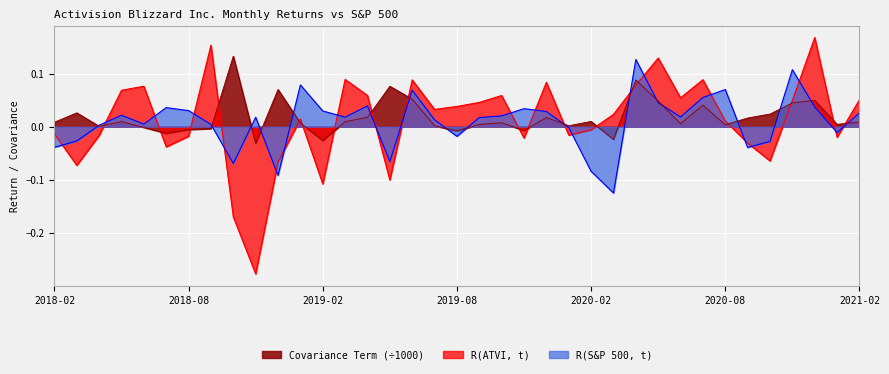

Reading right to left, transcribe all the data shown in this chart.

R(ATVI, t): 0.1	-0.0	0.2	0.0	-0.1	-0.0	0.0	0.1	0.1	0.1	0.1	0.0	-0.0	-0.0	0.1	-0.0	0.1	0.0	0.0	0.0	0.1	-0.1	0.1	0.1	-0.1	0.0	-0.1	-0.3	-0.2	0.2	-0.0	-0.0	0.1	0.1	-0.0	-0.1	-0.0
R(S&P 500, t): 0.0	-0.0	0.0	0.1	-0.0	-0.0	0.1	0.1	0.0	0.0	0.1	-0.1	-0.1	-0.0	0.0	0.0	0.0	0.0	-0.0	0.0	0.1	-0.1	0.0	0.0	0.0	0.1	-0.1	0.0	-0.1	0.0	0.0	0.0	0.0	0.0	0.0	-0.0	-0.0
Covariance Term: 0.0	0.0	0.0	0.0	0.0	0.0	0.0	0.0	0.0	0.0	0.1	-0.0	0.0	0.0	0.0	-0.0	0.0	0.0	-0.0	0.0	0.1	0.1	0.0	0.0	-0.0	0.0	0.1	-0.0	0.1	-0.0	-0.0	-0.0	-0.0	0.0	0.0	0.0	0.0